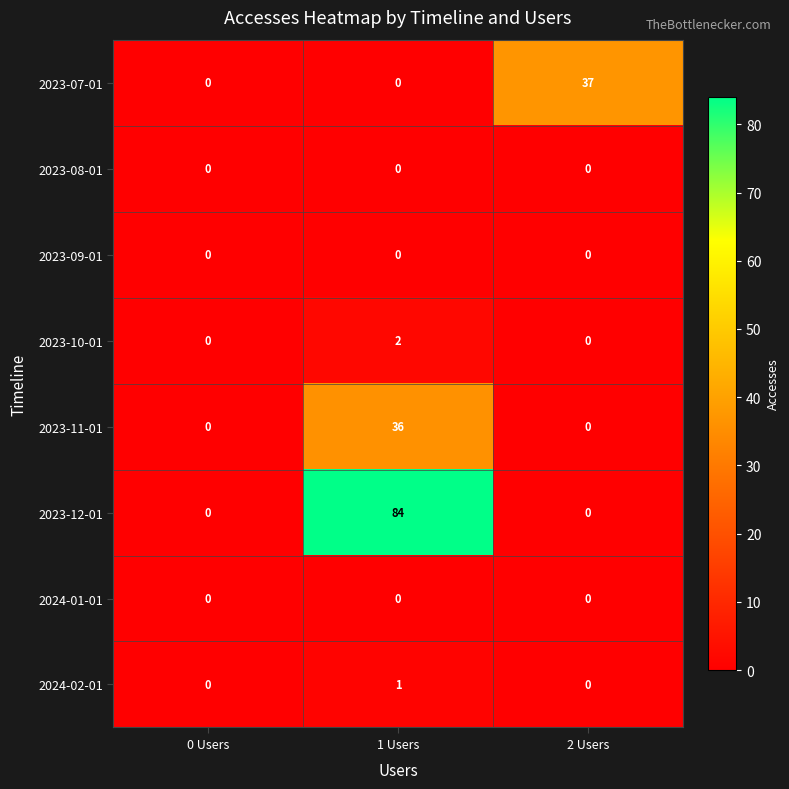

Count the 2024-02-01 values in the range 0 to 1.

3